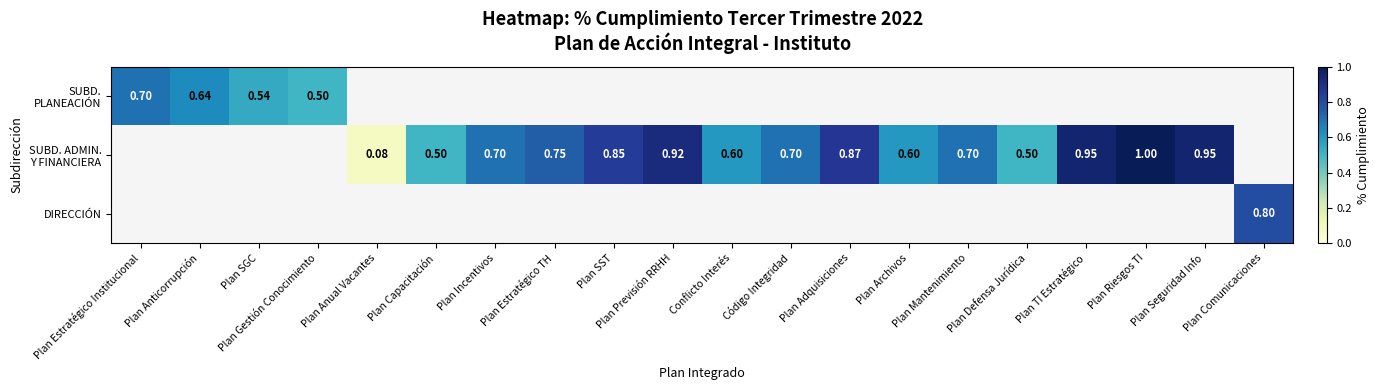

Is it true that SUBD. PLANEACIÓN equals 0.4 at Plan Incentivos?

False